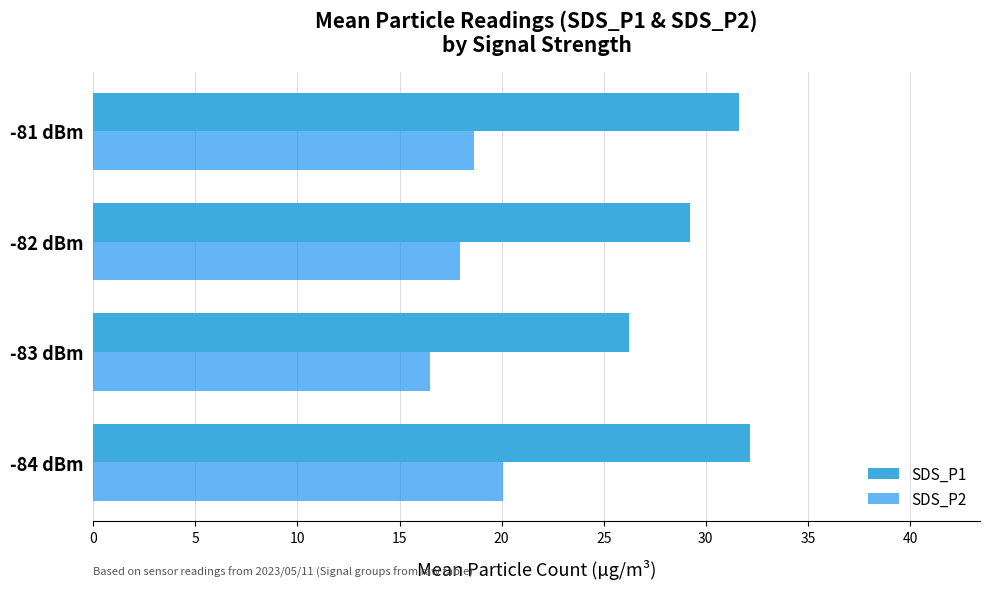

How many values in the SDS_P1 series are below 31?

2